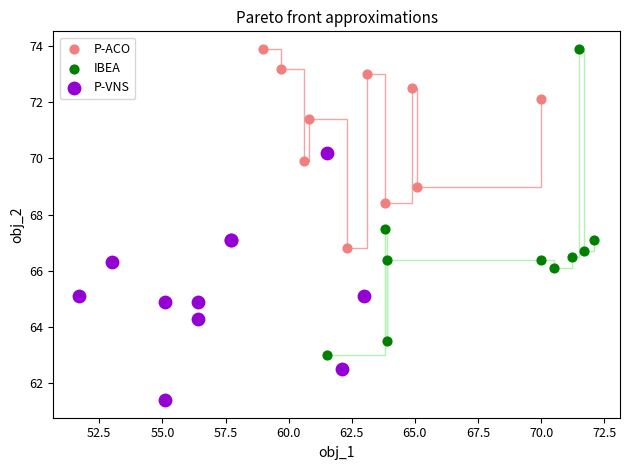

Which series has the widest spread of Y values?

IBEA